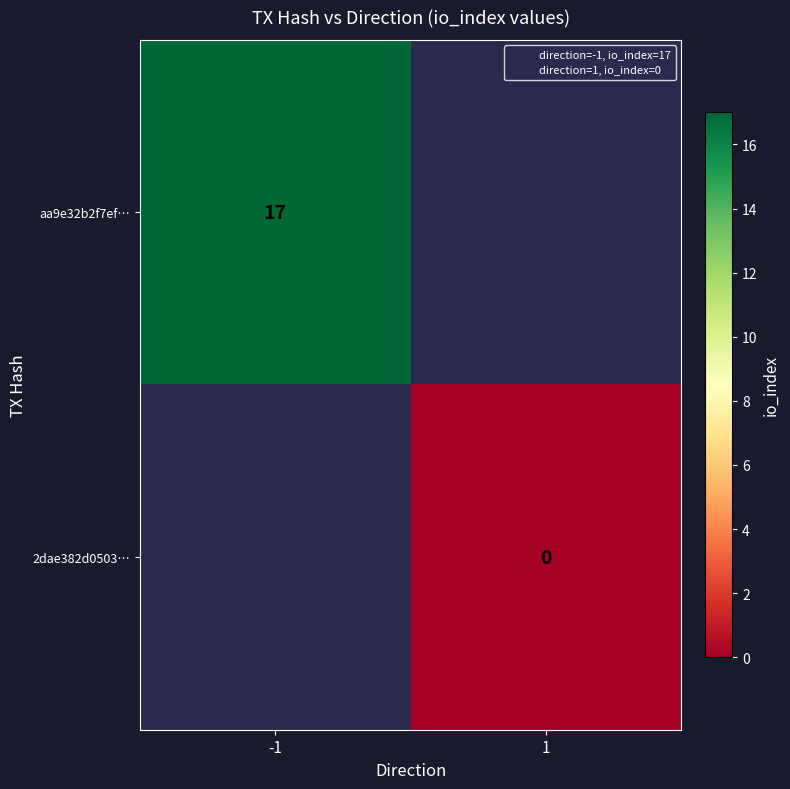

Is the value of aa9e32b2f7ef… at 1 greater than the value of 2dae382d0503… at -1?

No